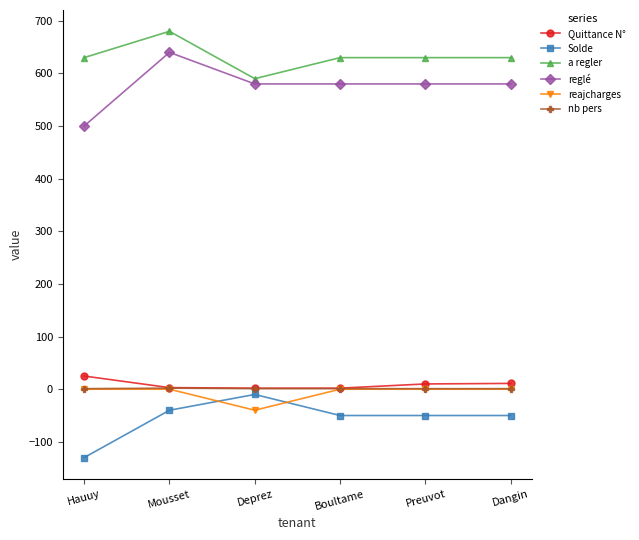

What is the label of the 2nd point from the right?

Preuvot